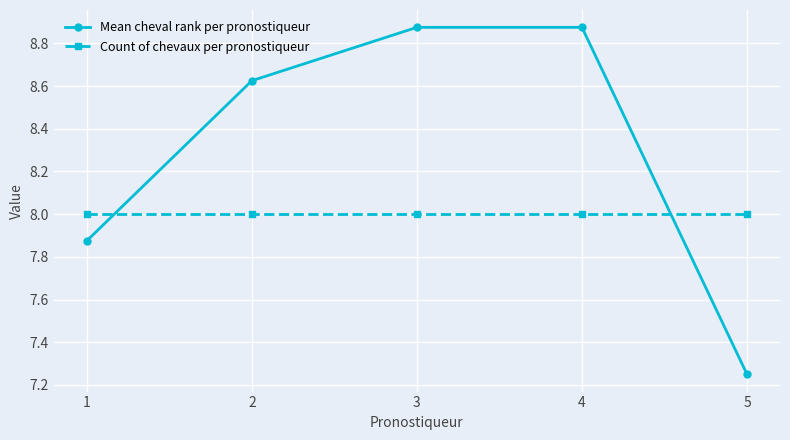

Does the chart have visible grid lines?

Yes